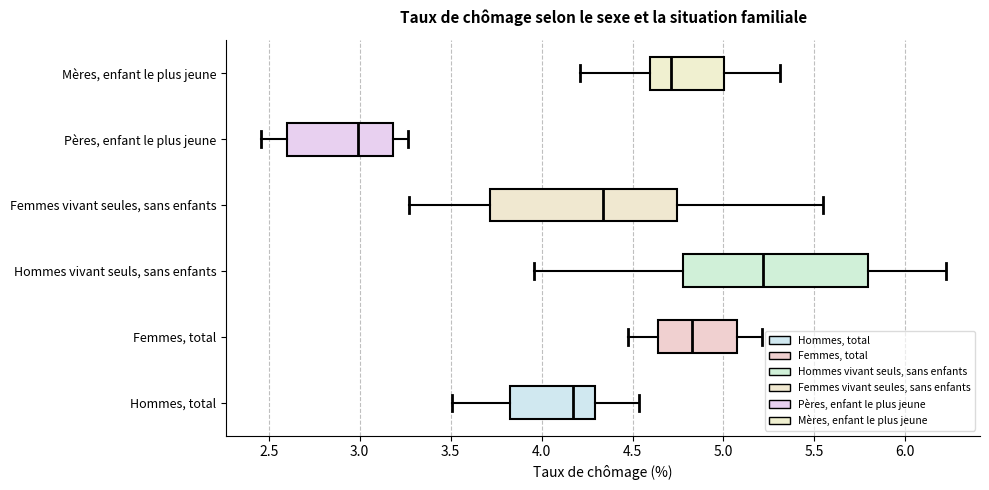

Reading bottom to top, transcribe this box plot: for each box, give where its median line is, the range the box spans, and where its two whiskers end, as read against the x-axis. The values are not printed on the chart, so give them approximately, as read against the axis.

Hommes, total: median 4.15, box 3.85 to 4.30, whiskers 3.50 to 4.55
Femmes, total: median 4.80, box 4.65 to 5.10, whiskers 4.50 to 5.20
Hommes vivant seuls, sans enfants: median 5.20, box 4.80 to 5.80, whiskers 3.95 to 6.20
Femmes vivant seules, sans enfants: median 4.35, box 3.70 to 4.75, whiskers 3.25 to 5.55
Pères, enfant le plus jeune: median 3.00, box 2.60 to 3.20, whiskers 2.45 to 3.25
Mères, enfant le plus jeune: median 4.70, box 4.60 to 5.00, whiskers 4.20 to 5.30